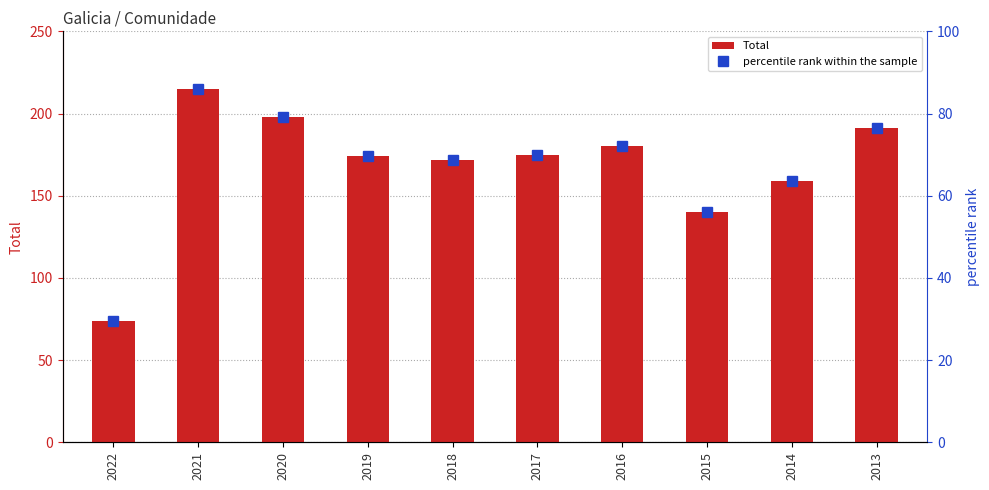

Reading left to right, what are all the values shown in this chart?

Total: 74.0	215.0	198.0	174.0	172.0	175.0	180.0	140.0	159.0	191.0
percentile rank within the sample: 29.6	86.0	79.2	69.6	68.8	70.0	72.0	56.0	63.6	76.4